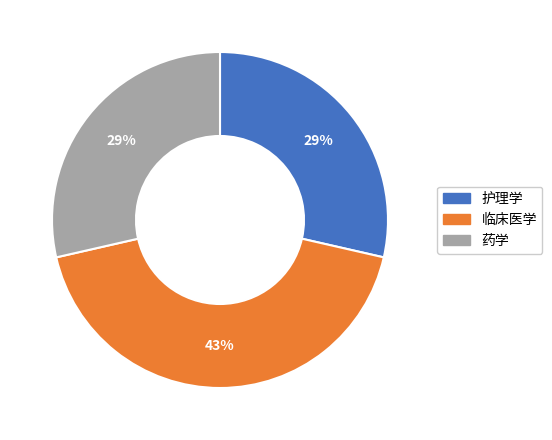

Does 临床医学 represent more than half of the total?

No